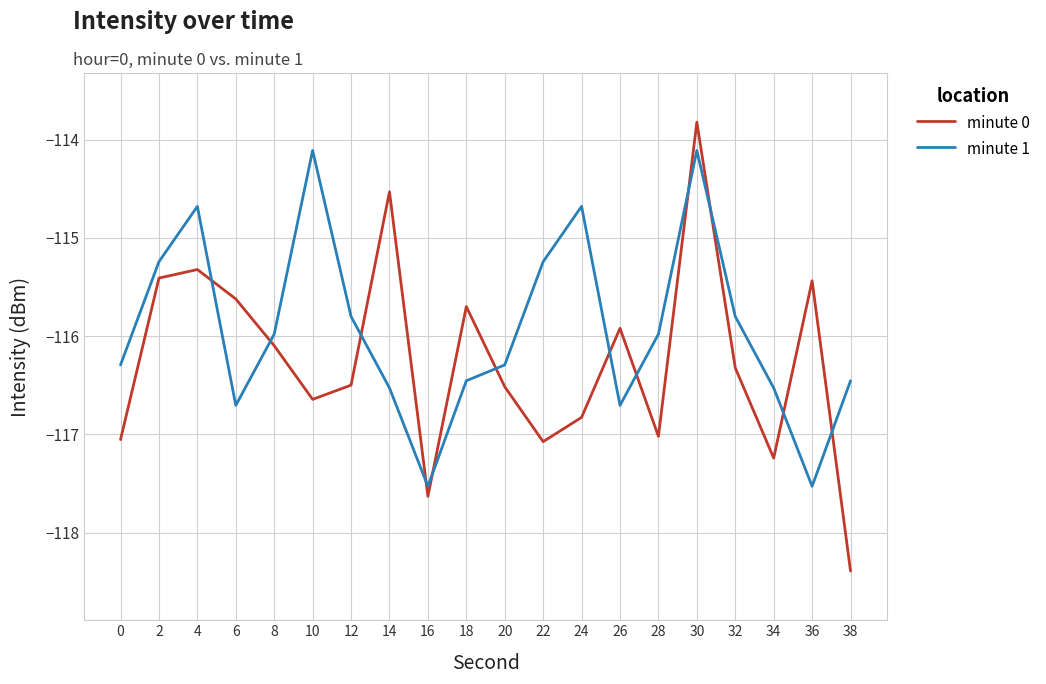

True or false: minute 1 has a value of -116.5 at 34.

True